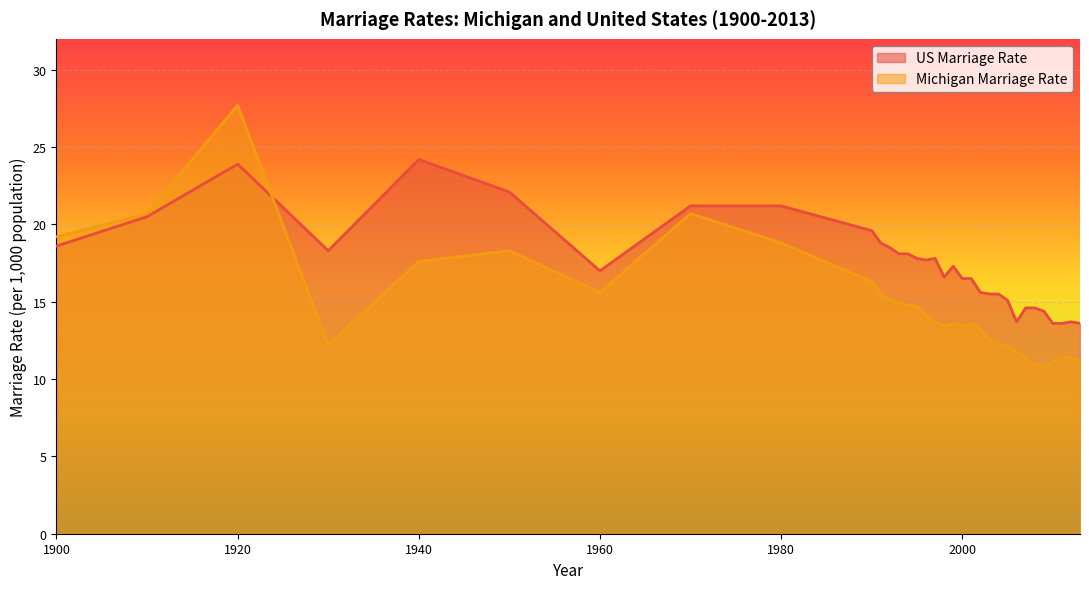

Reading left to right, what are all the values shown in this chart?

US Marriage Rate: 1900=18.6	1910=20.5	1920=23.9	1930=18.3	1940=24.2	1950=22.1	1960=17.0	1970=21.2	1980=21.2	1990=19.6	1991=18.8	1992=18.5	1993=18.1	1994=18.1	1995=17.8	1996=17.7	1997=17.8	1998=16.6	1999=17.3	2000=16.5	2001=16.5	2002=15.6	2003=15.5	2004=15.5	2005=15.1	2006=13.7	2007=14.6	2008=14.6	2009=14.4	2010=13.6	2011=13.6	2012=13.7	2013=13.6
Michigan Marriage Rate: 1900=19.2	1910=20.7	1920=27.7	1930=12.2	1940=17.6	1950=18.3	1960=15.6	1970=20.7	1980=18.8	1990=16.3	1991=15.5	1992=15.1	1993=14.9	1994=14.8	1995=14.7	1996=14.1	1997=13.7	1998=13.4	1999=13.6	2000=13.4	2001=13.6	2002=13.2	2003=12.5	2004=12.3	2005=12.1	2006=11.8	2007=11.3	2008=11.0	2009=10.7	2010=11.1	2011=11.4	2012=11.4	2013=11.2